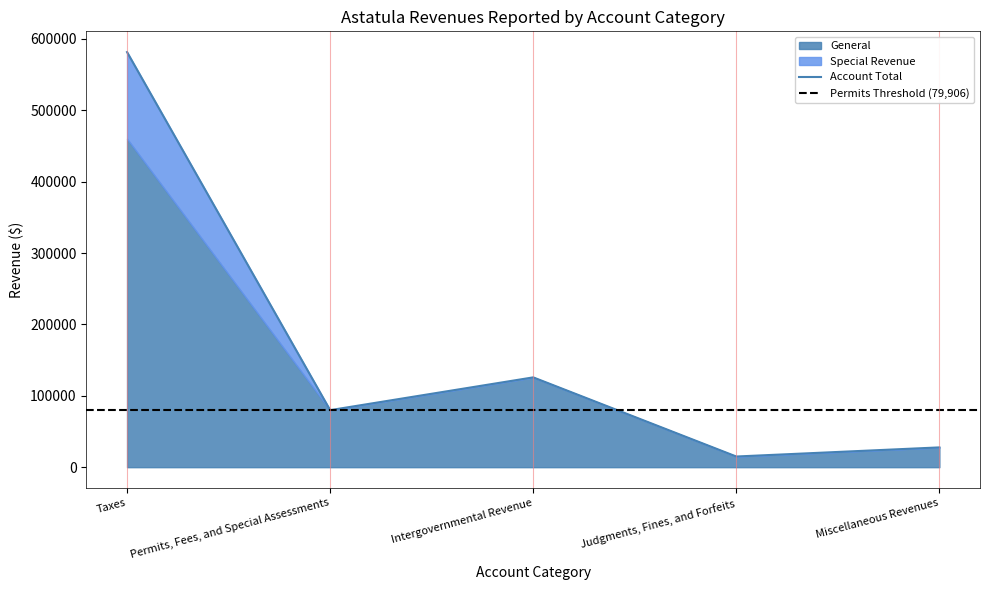

At how many categories does at least one series exceed 55731?

3